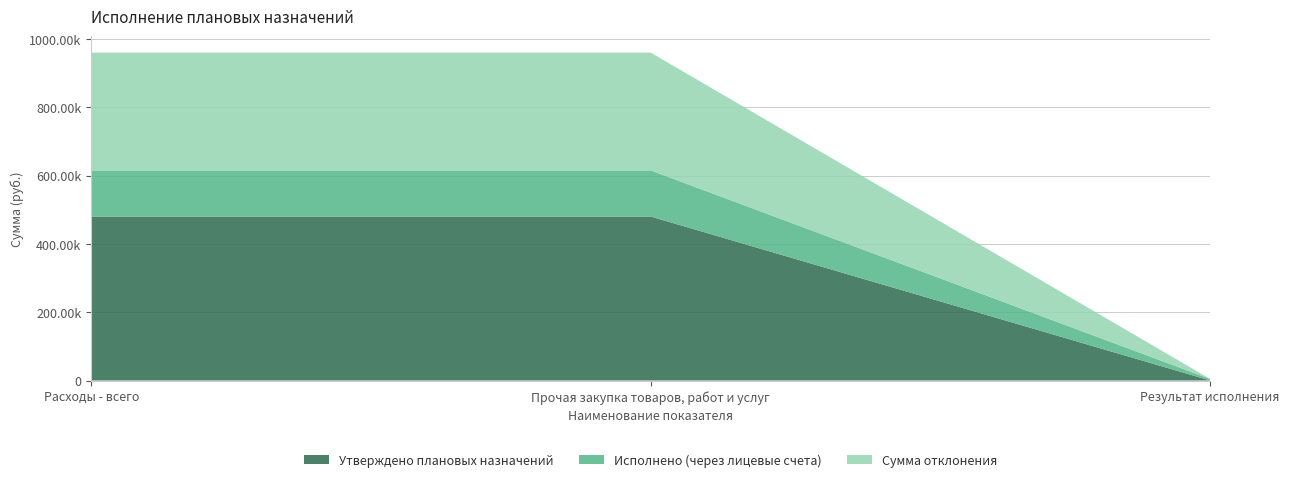

Reading right to left, transcribe all the data shown in this chart.

Утверждено плановых назначений: 0.0	480000.0	480000.0
Исполнено (через лицевые счета): 4394.3	134971.7	134971.7
Сумма отклонения: 0.0	345028.3	345028.3